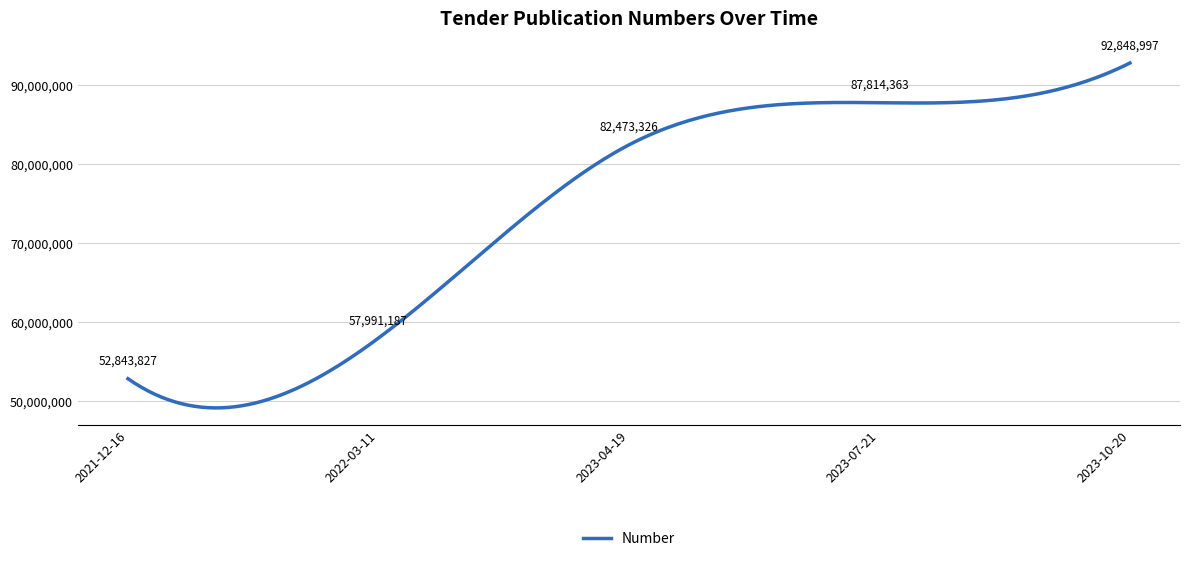

Is this an area chart (filled region under the line)?

No